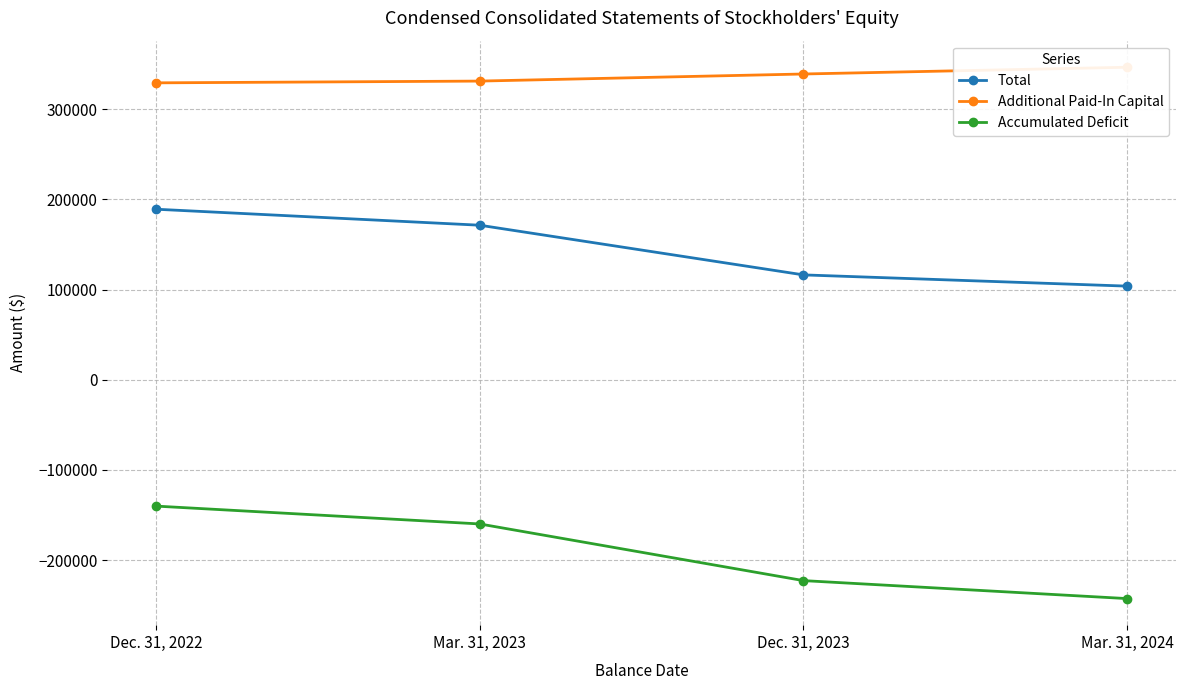

What are all the series names shown in the legend?

Total, Additional Paid-In Capital, Accumulated Deficit